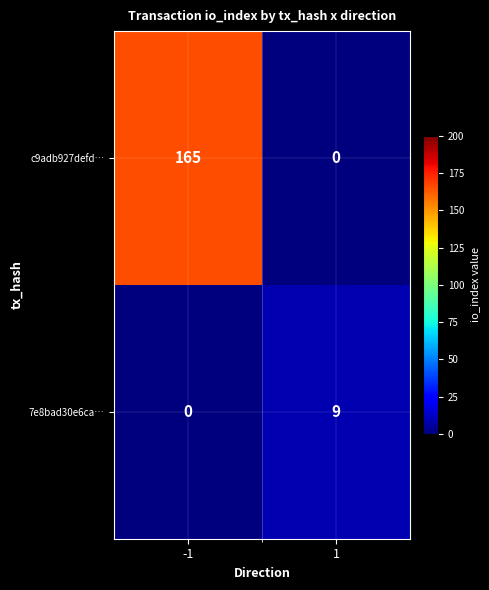

Which series has the largest total across all categories?

c9adb927defd…